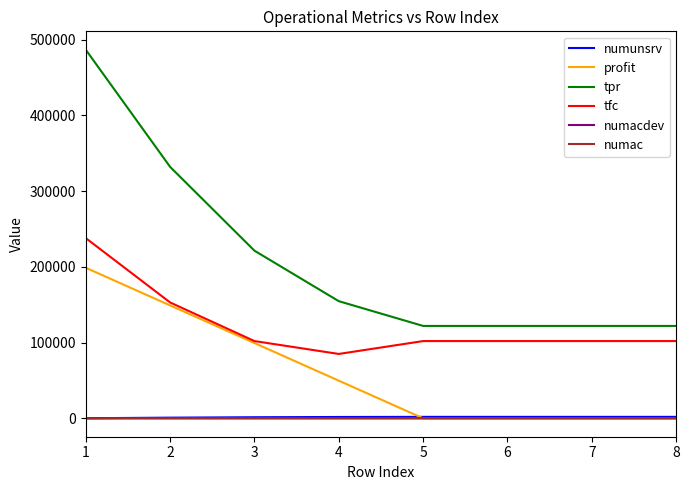

Is the value of numunsrv at 1 greater than the value of tpr at 2?

No